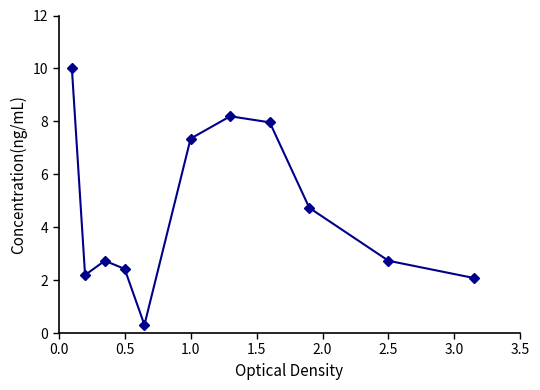

Reading left to right, what are all the values shown in this chart?

10.0	2.2	2.7	2.4	0.3	7.3	8.2	8.0	4.7	2.7	2.1